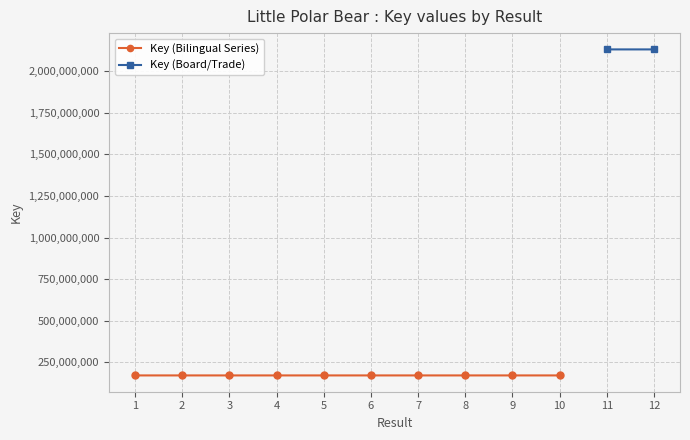

Where is the first local minimum?

2